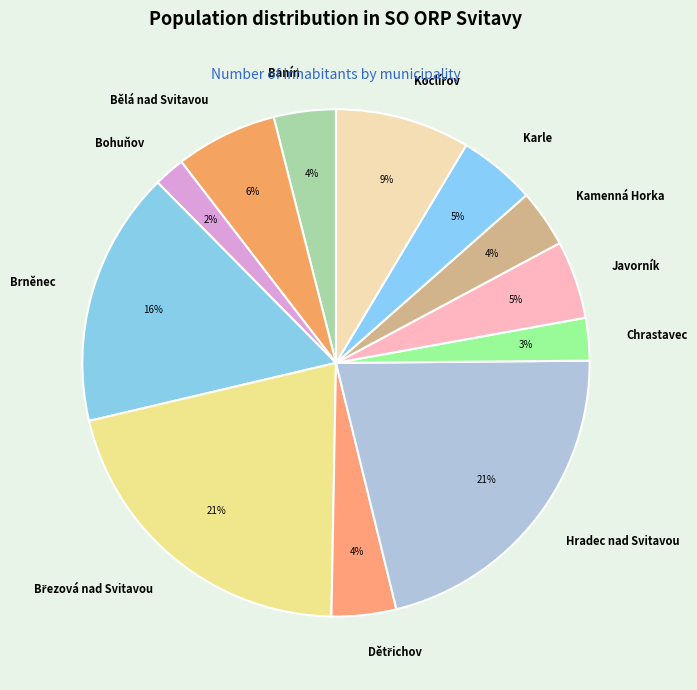

Is there a majority slice in this chart?

No